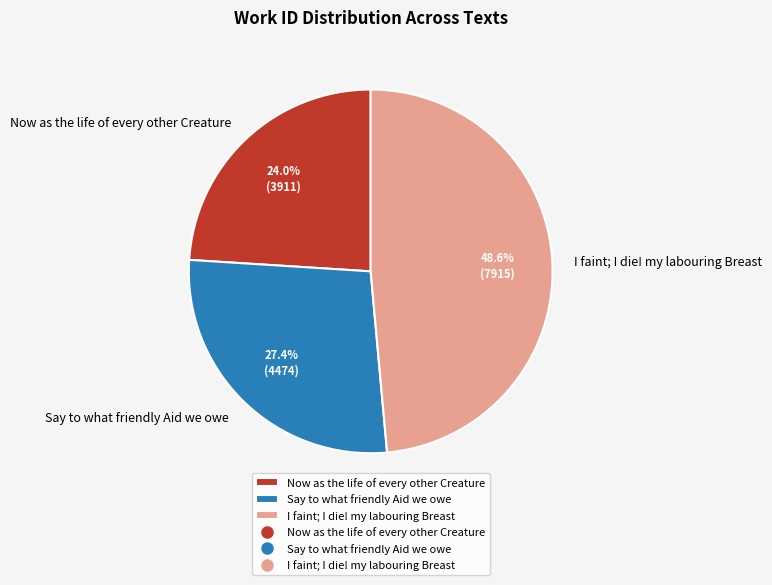

To the nearest percent, what is the difference between the largest and smallest slice percentages?

25%